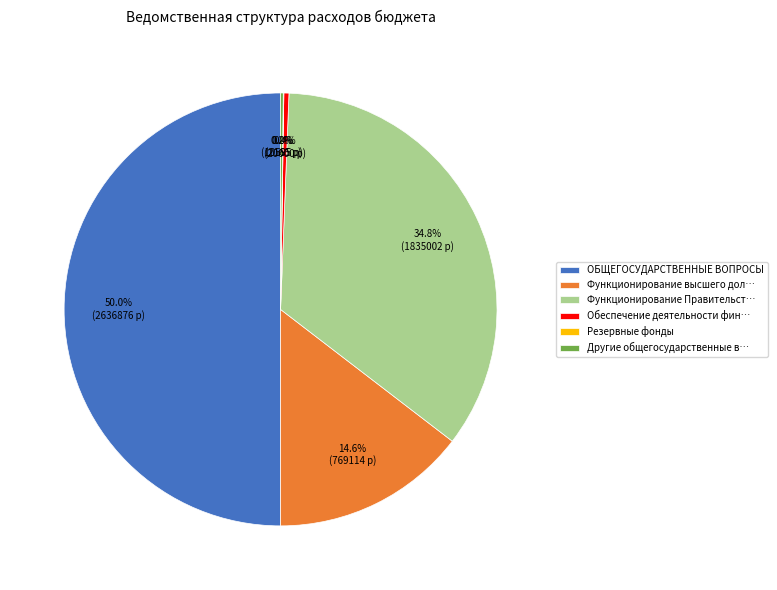

Which slice is the largest?

ОБЩЕГОСУДАРСТВЕННЫЕ ВОПРОСЫ